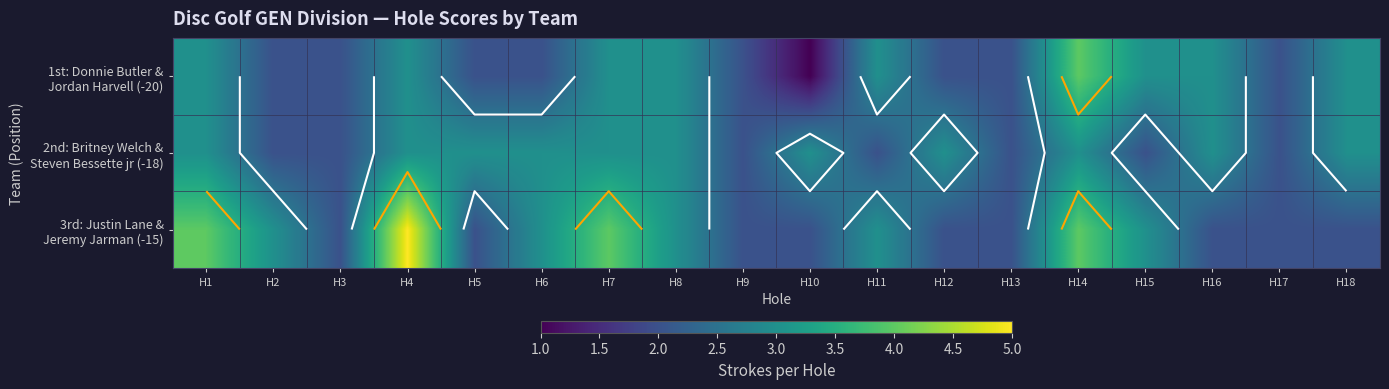

What is the sum of the 3rd: Justin Lane & Jeremy Jarman (-15) values at H9 and H17?

4